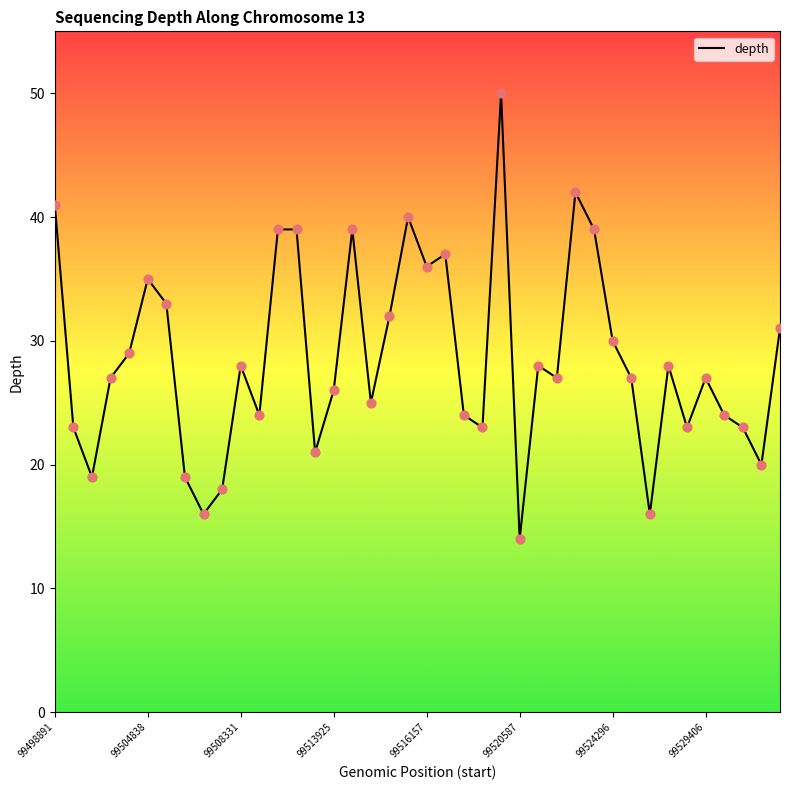

What is the smallest value displayed?

14